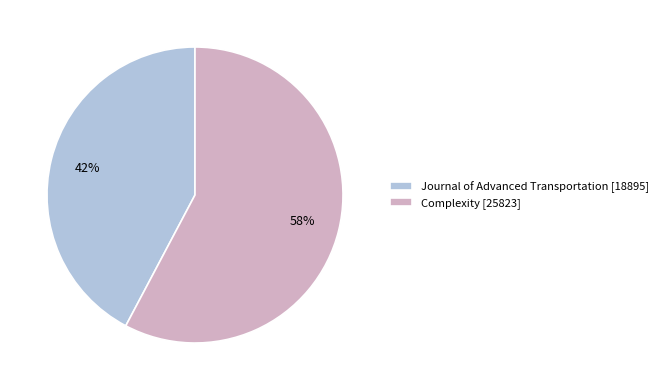

To the nearest percent, what is the average slice percentage?

50%